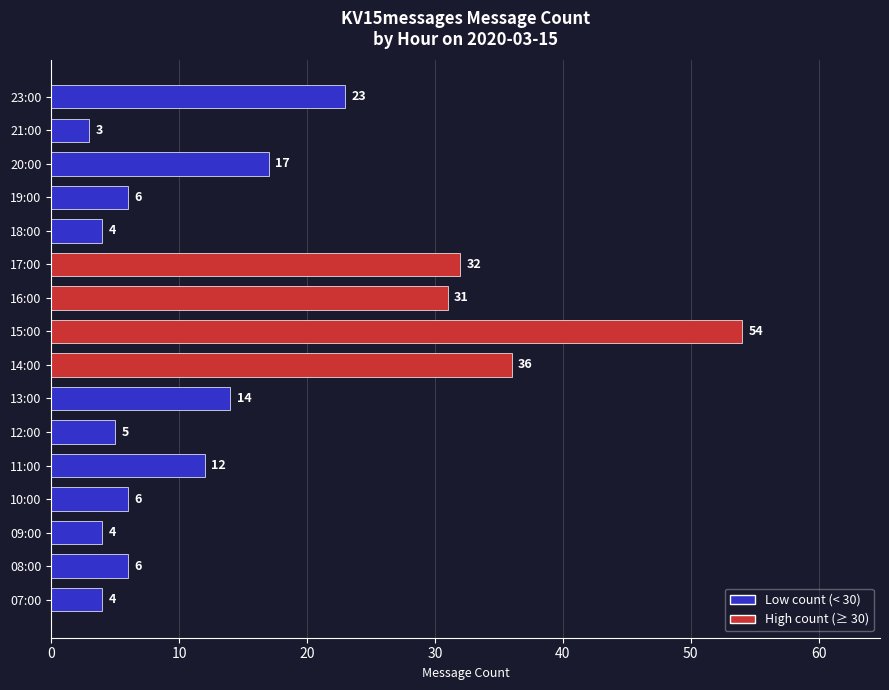

Count the number of data series in this chart.

1